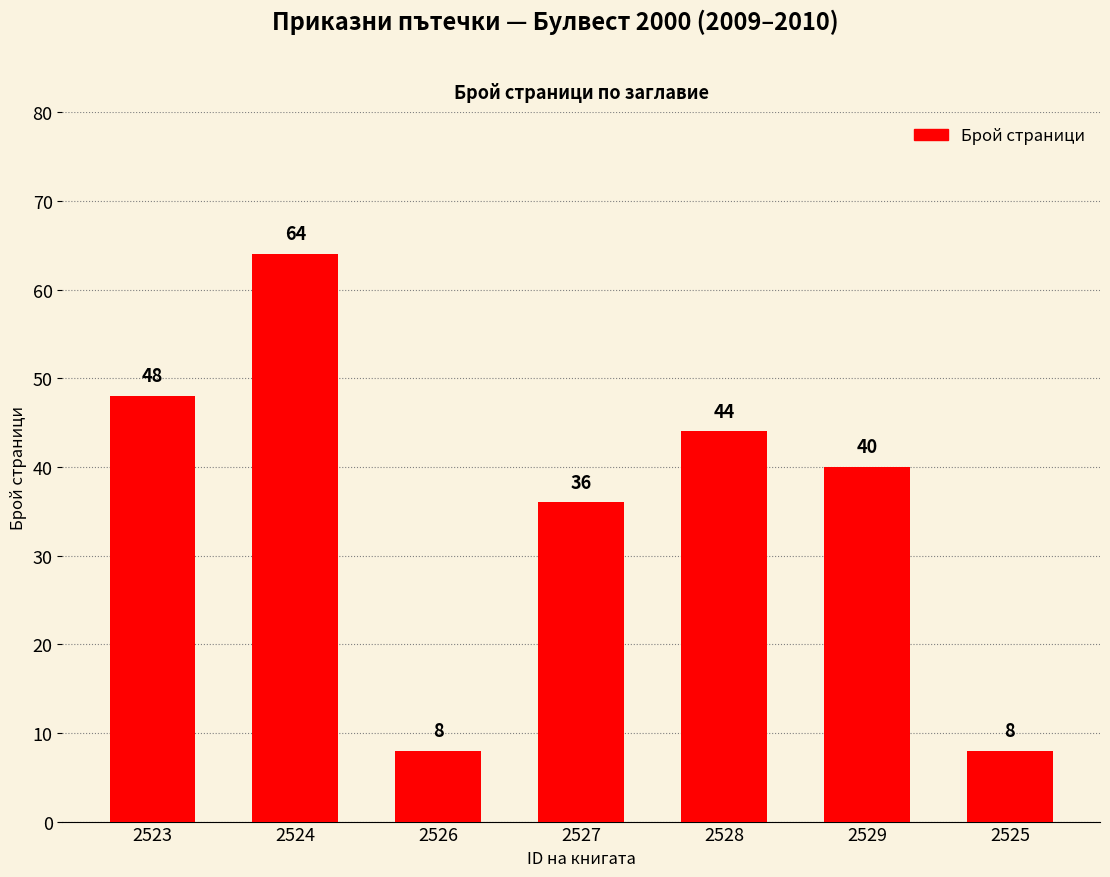

What is the greatest value displayed?

64